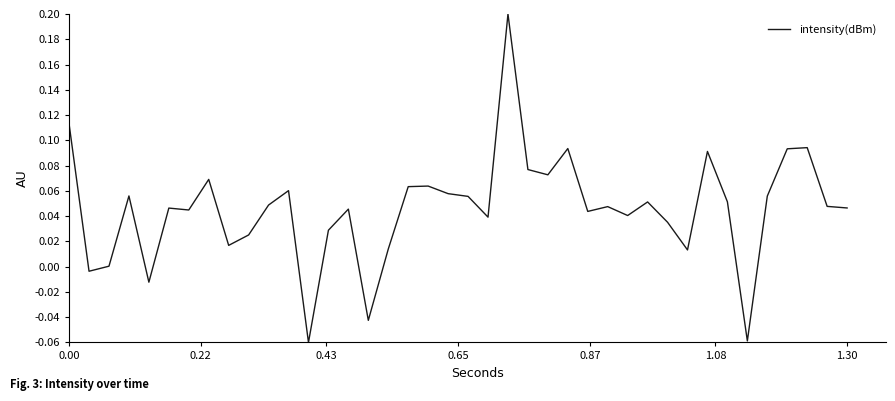

Is it true that the value at 0.00 is 0.0?

False